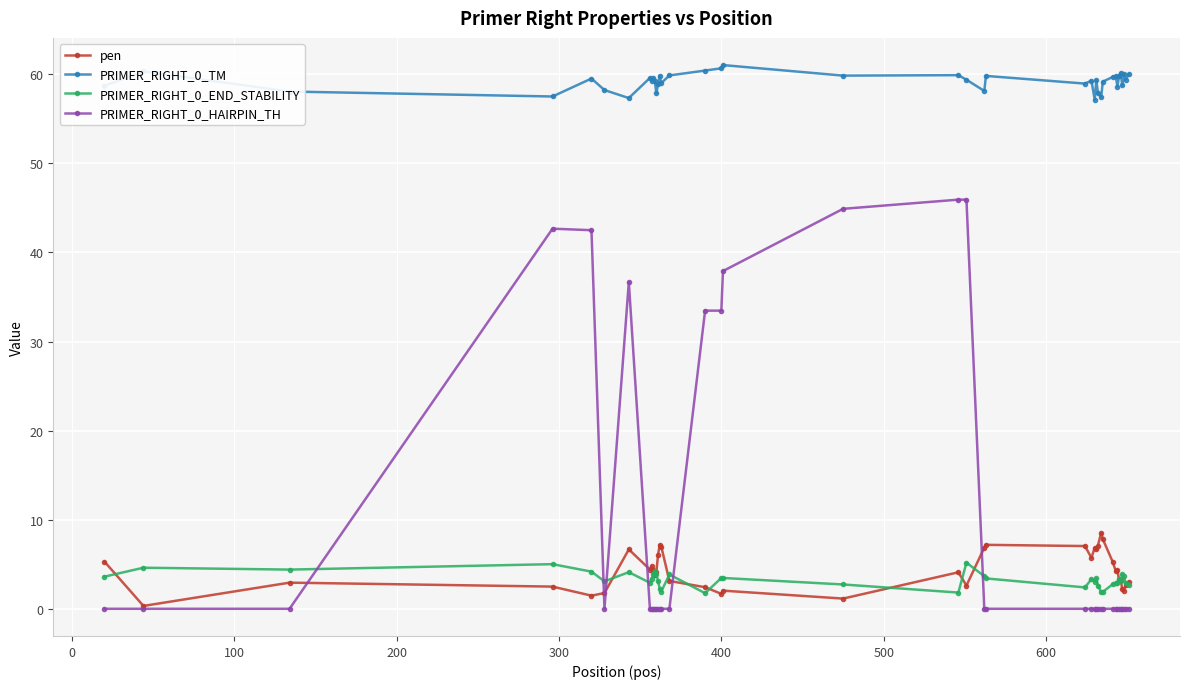

Which series has the largest total across all categories?

PRIMER_RIGHT_0_TM